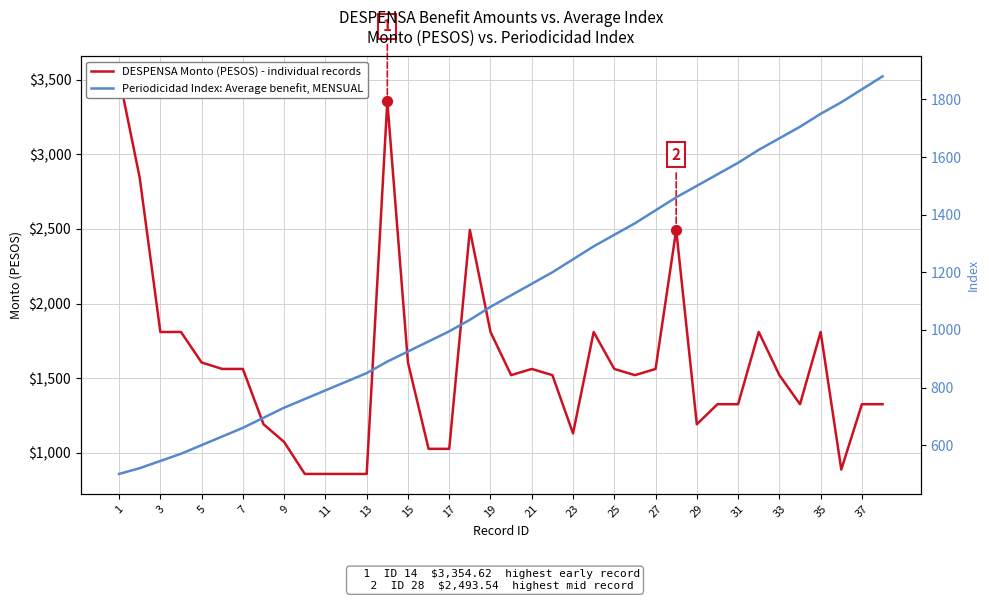

Which series has the largest Y range (max minus min)?

DESPENSA Monto (PESOS) - individual records